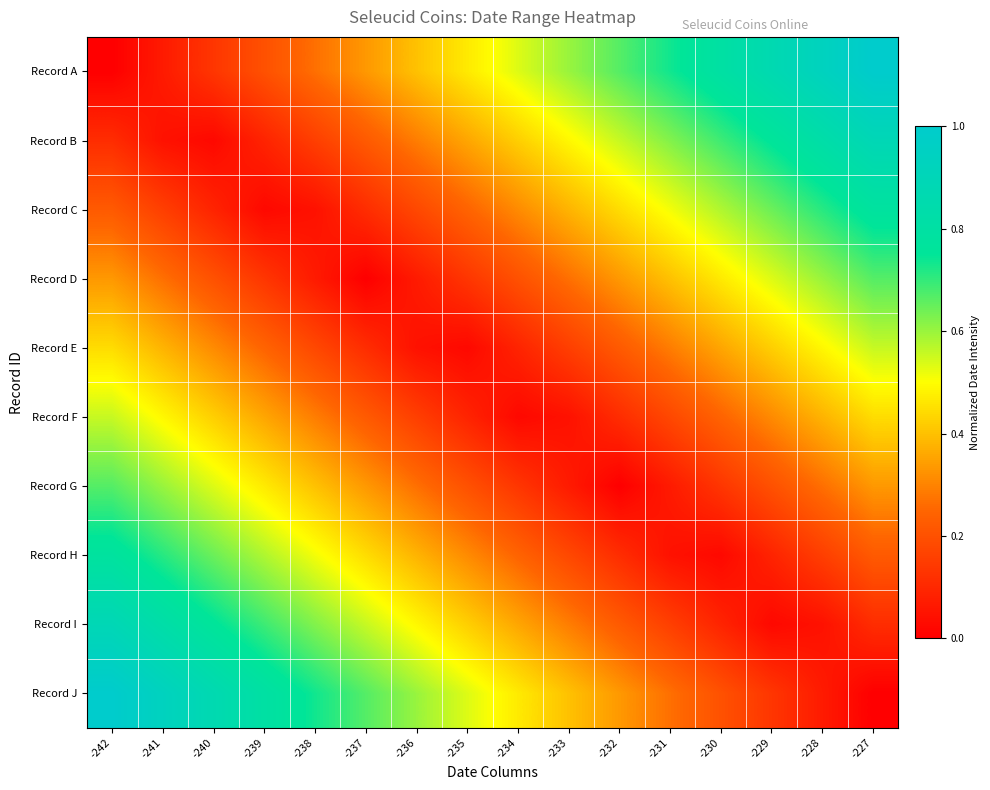

At which category does the chart reach its minimum across all series?

-242